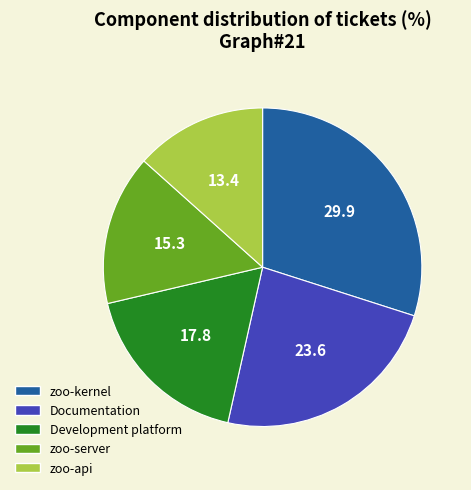

Is there any slice that represents more than half of the pie?

No